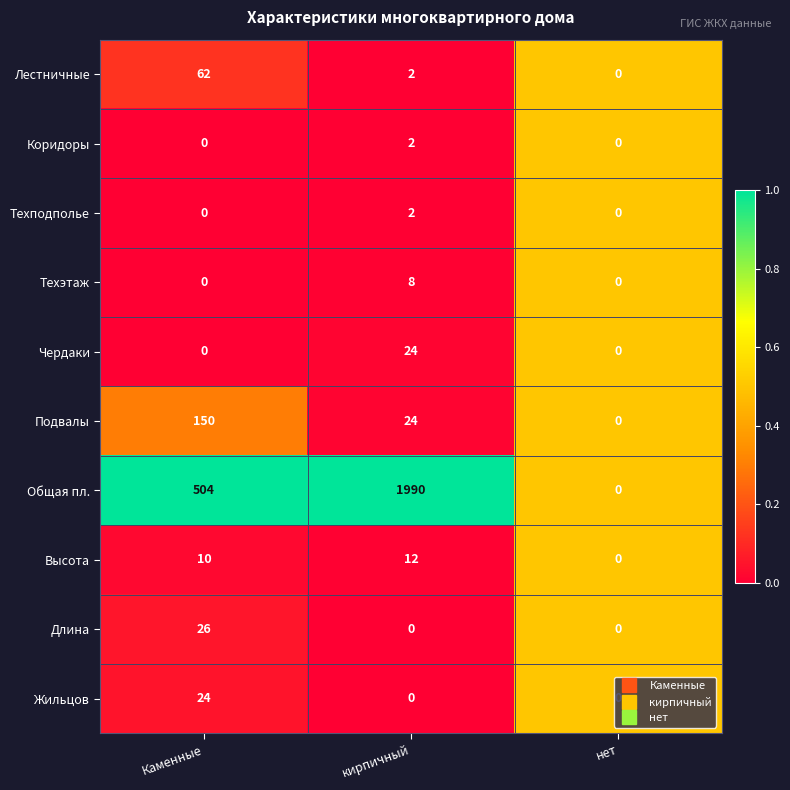

Which series changed the most between кирпичный and нет?

Общая пл.